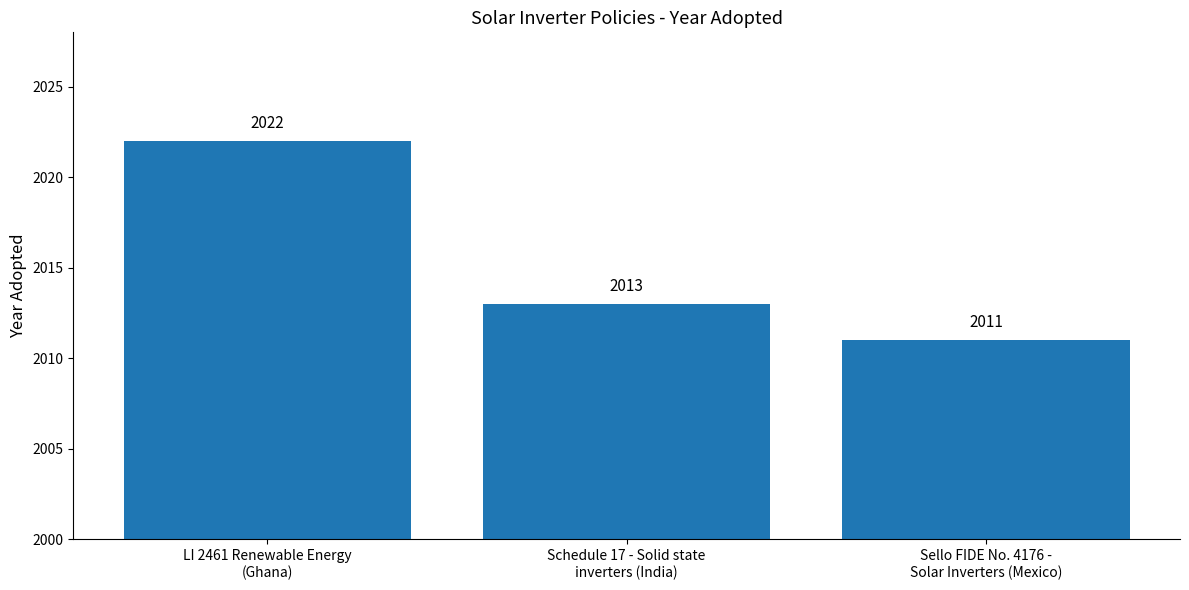

Which category has the lowest value across all series?

Sello FIDE No. 4176 -
Solar Inverters (Mexico)